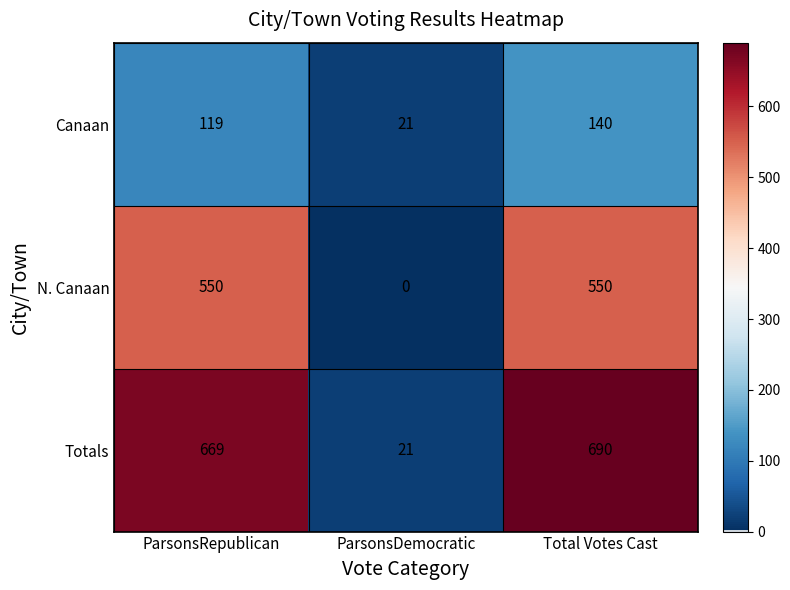

What is the difference between the second highest and minimum values in the Totals series?

648